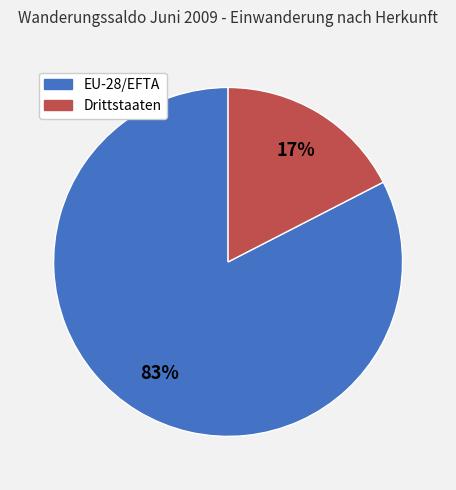

Do EU-28/EFTA and Drittstaaten together represent more than half of the pie?

Yes